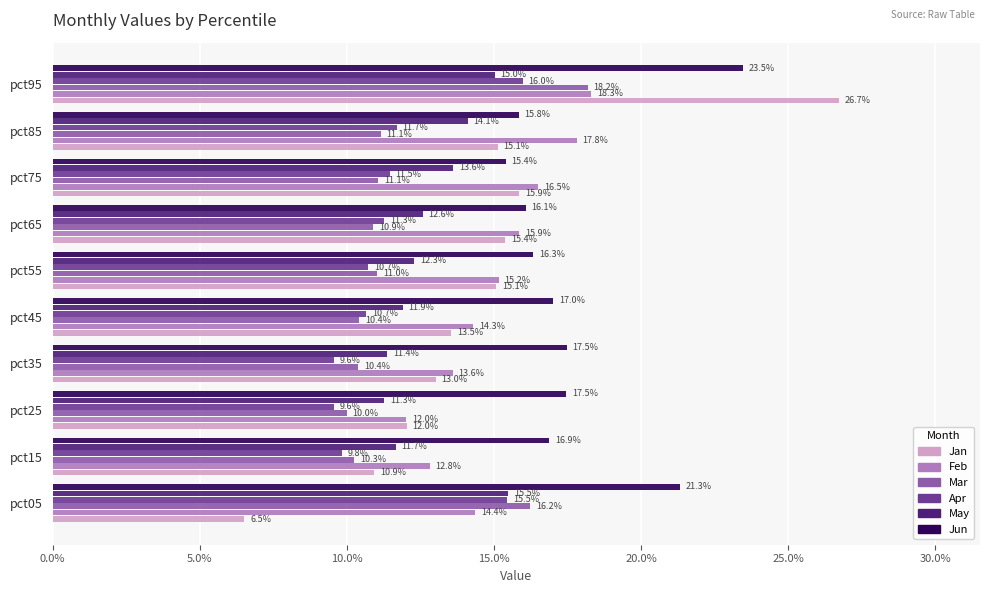

At how many categories does at least one series exceed 0?

10